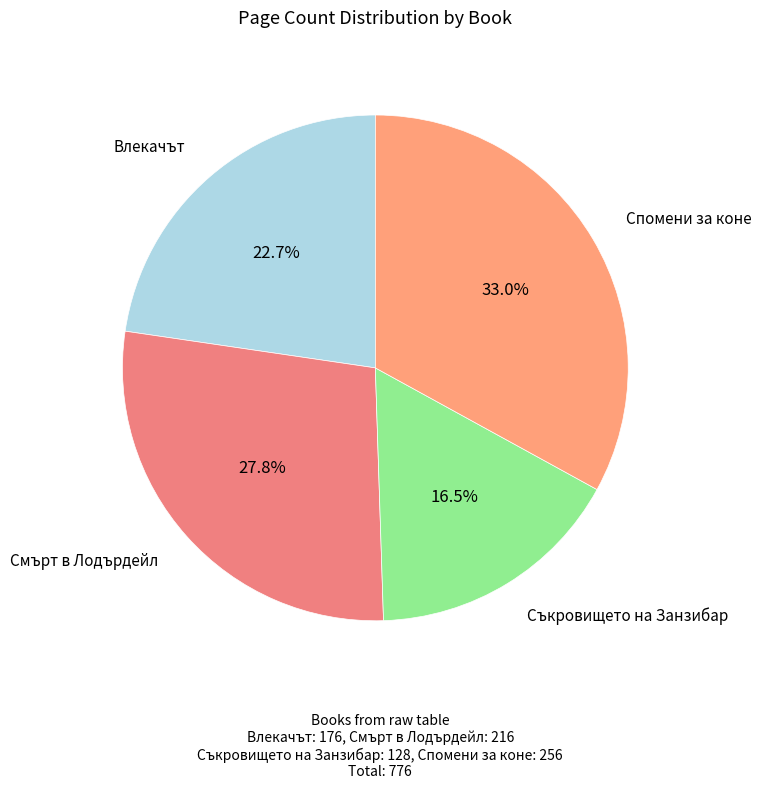

Which has a higher value, Смърт в Лодърдейл or Съкровището на Занзибар?

Смърт в Лодърдейл